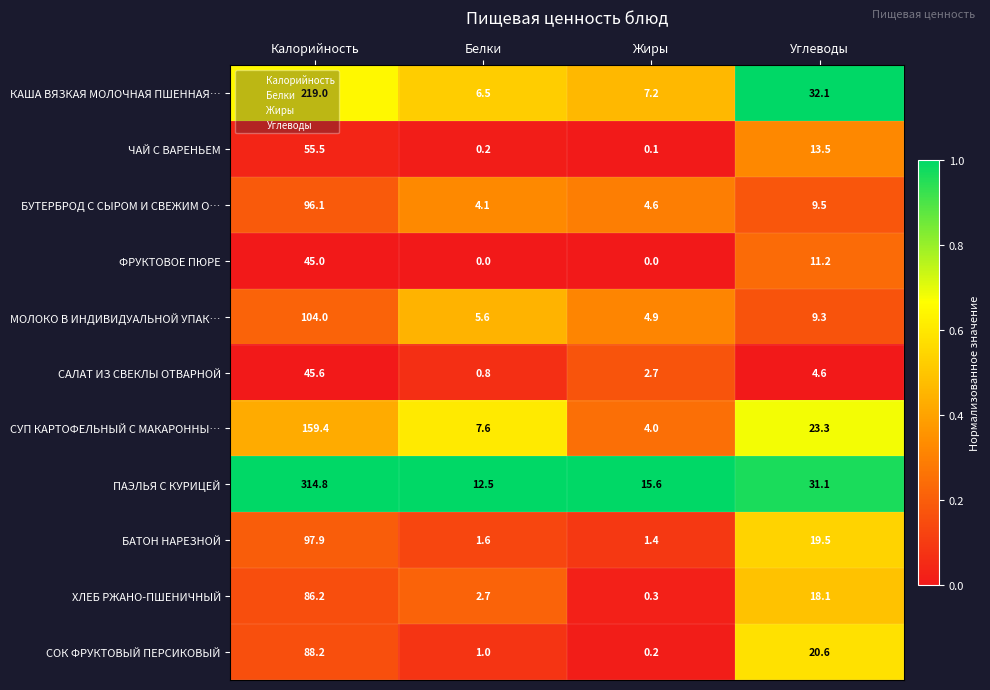

What is the total value across all series at Калорийность?

1311.7